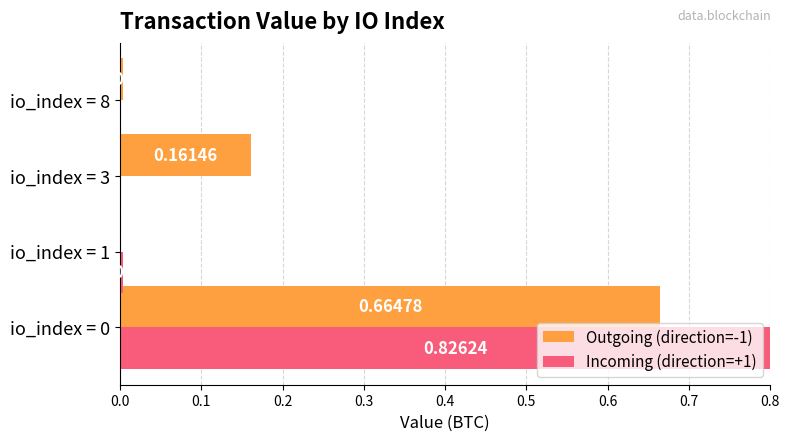

How many bars are there in each group?

2